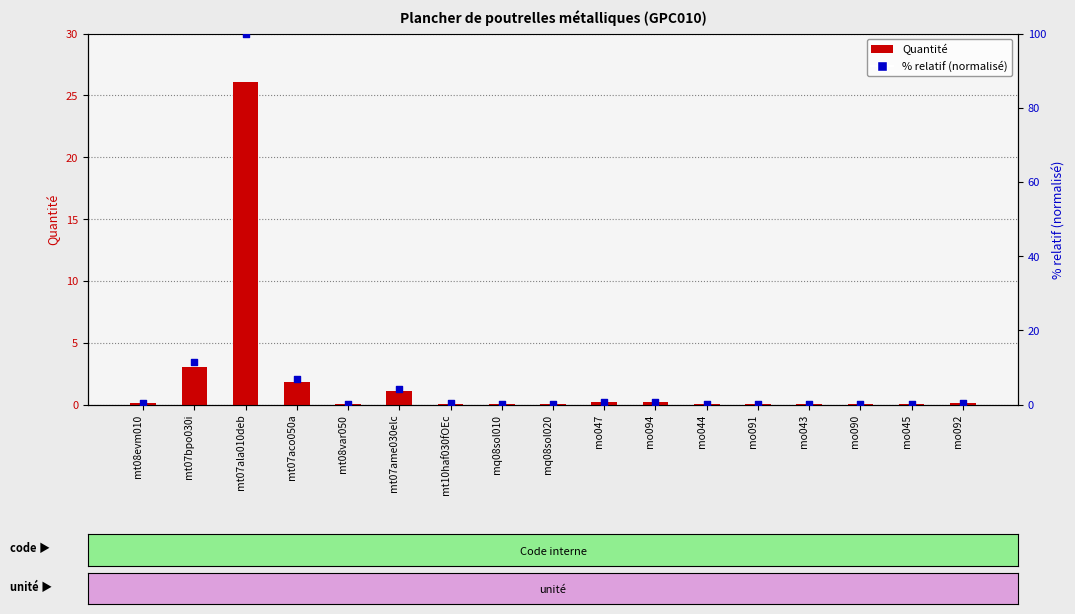

Which series reaches the minimum Y coordinate?

Quantité